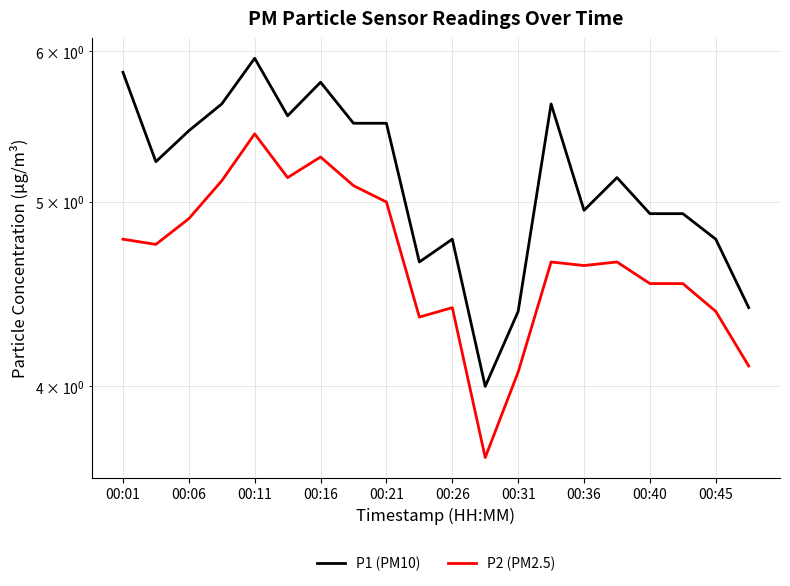

How many series are shown in this chart?

2